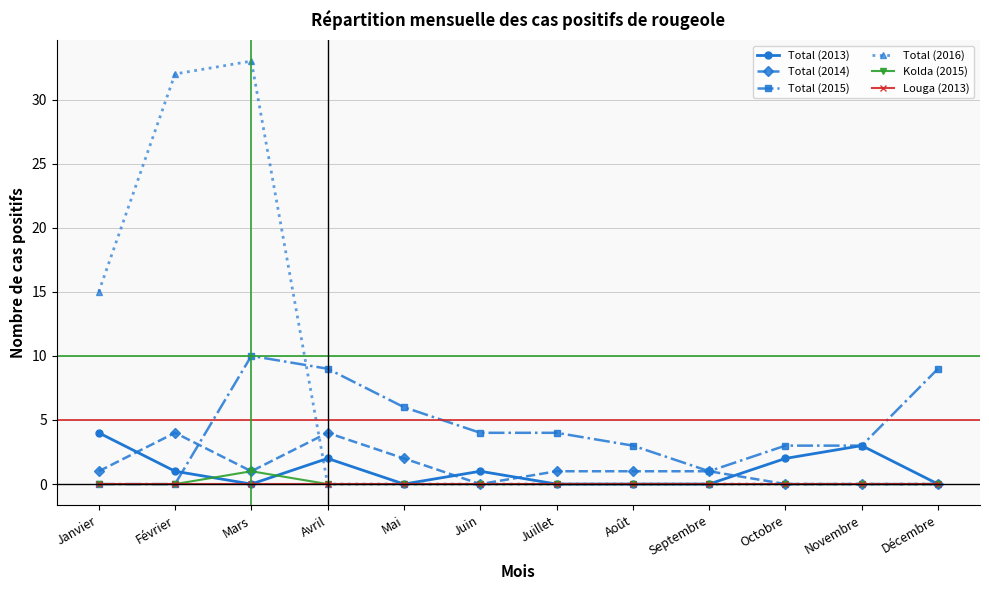

Does the chart have visible grid lines?

Yes